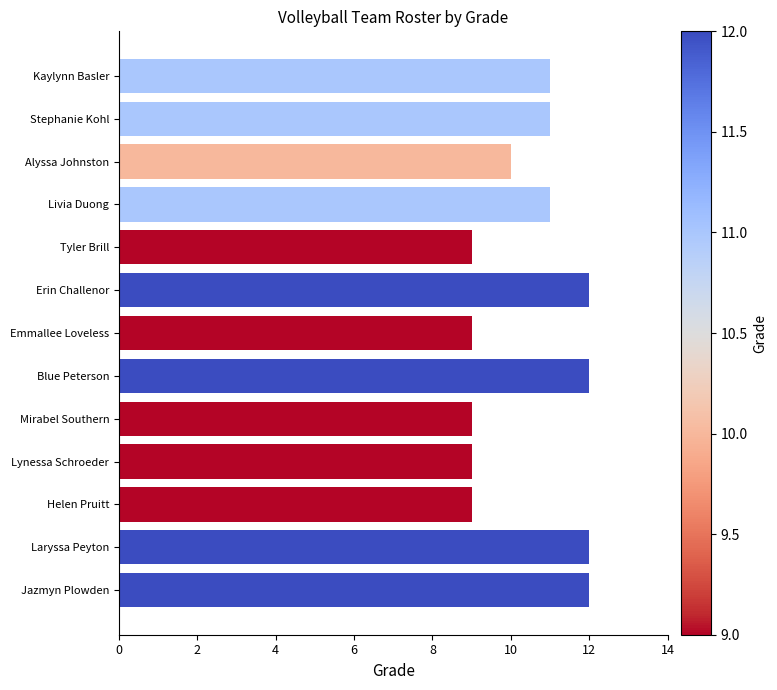

Does the chart contain stacked bars?

No